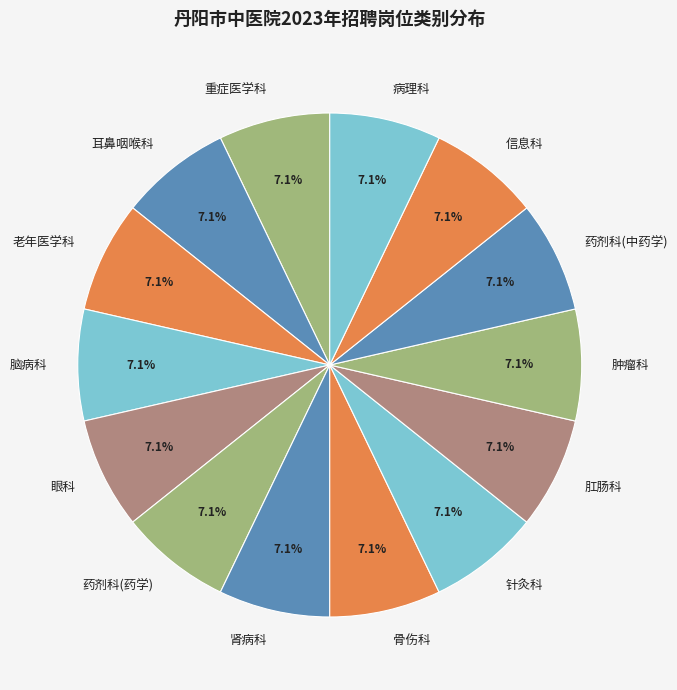

Count the number of slices in the pie.

14